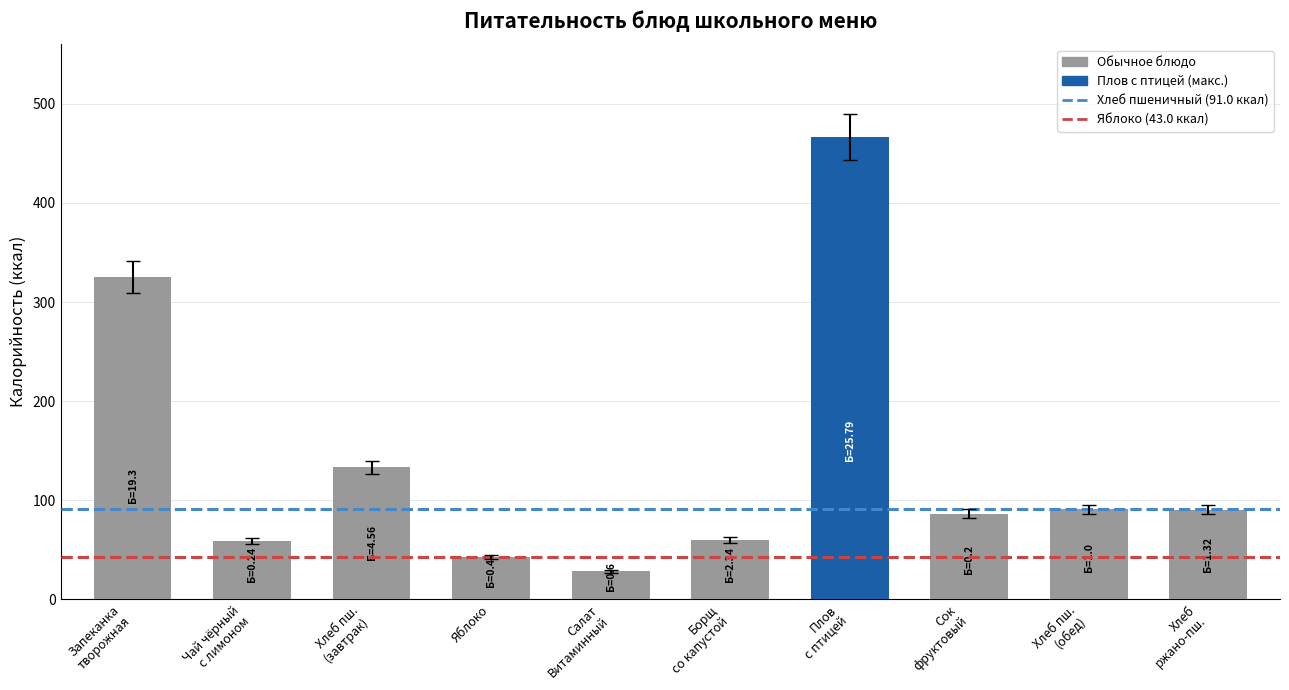

What is the minimum value shown in the chart?

28.1